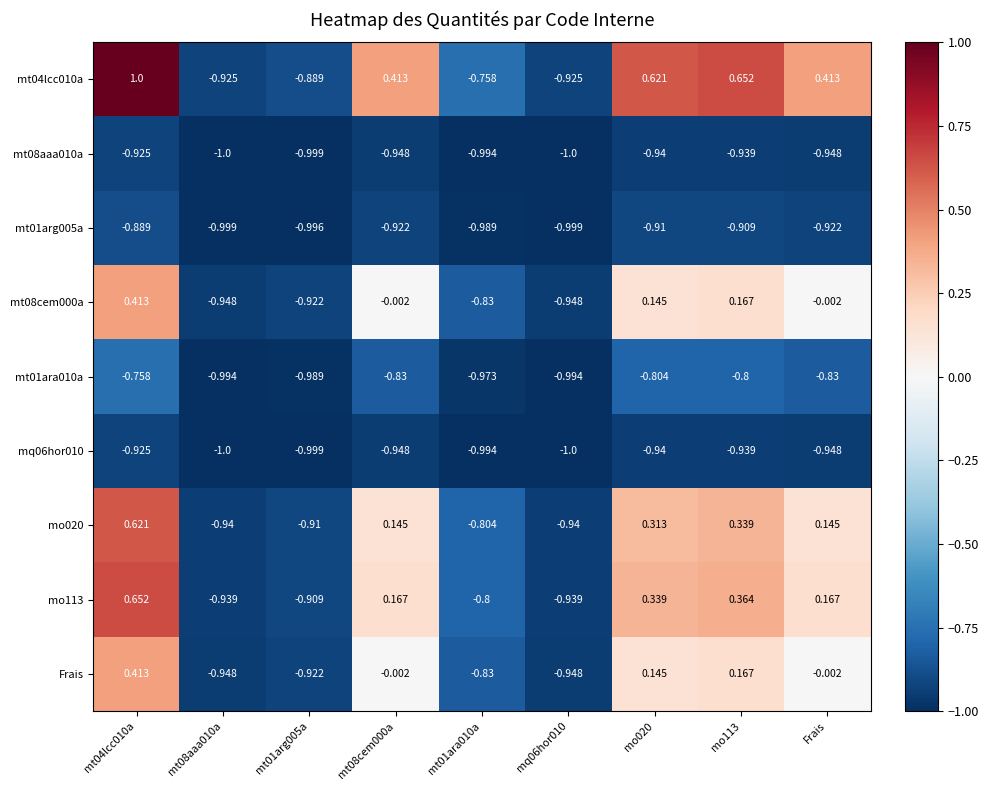

Which series changed the most between mt04lcc010a and mt01arg005a?

mt04lcc010a